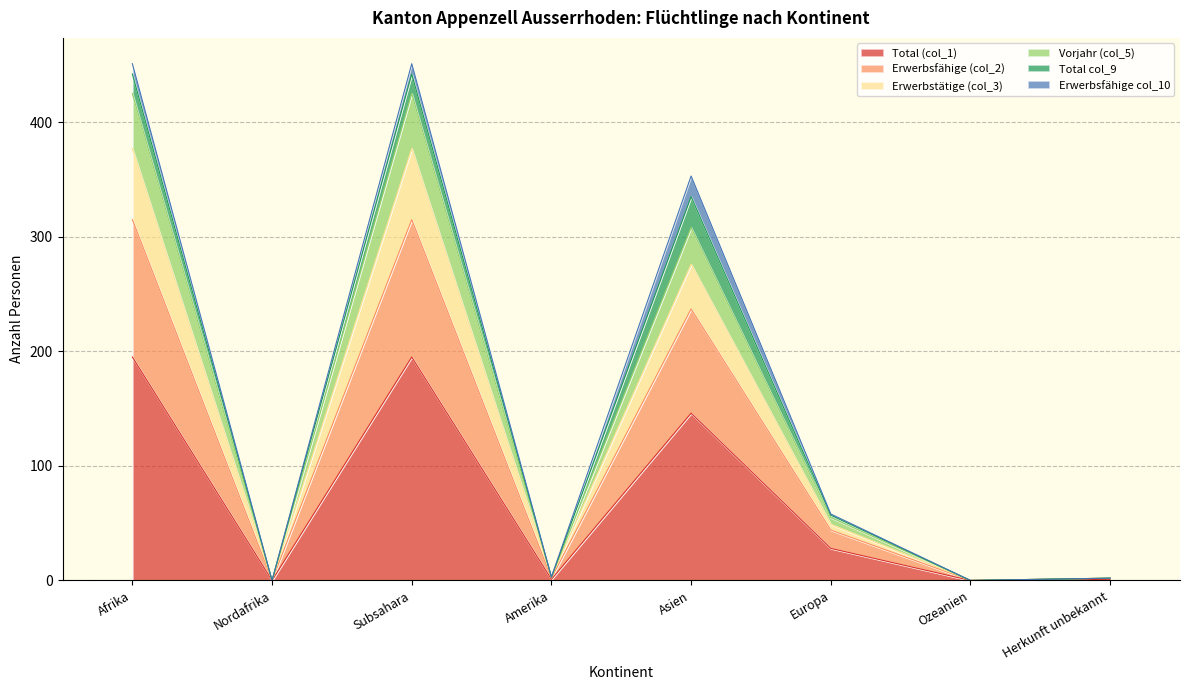

Does the chart display data point markers on the line(s)?

No